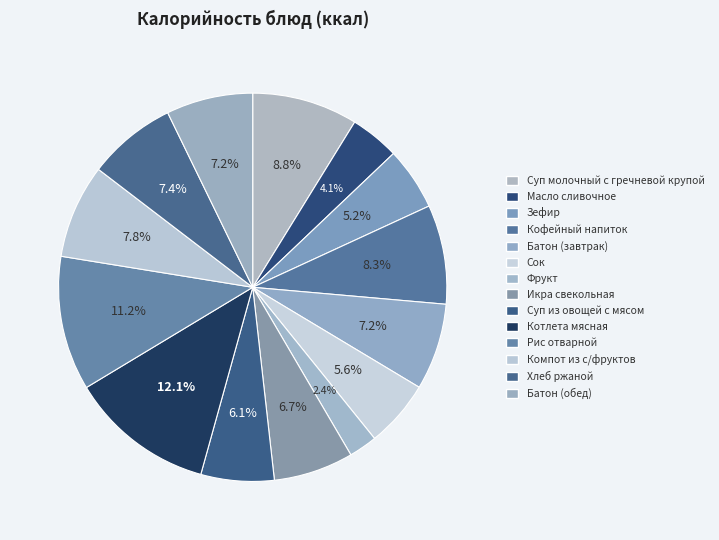

To the nearest percent, what is the difference between the largest and smallest slice percentages?

10%